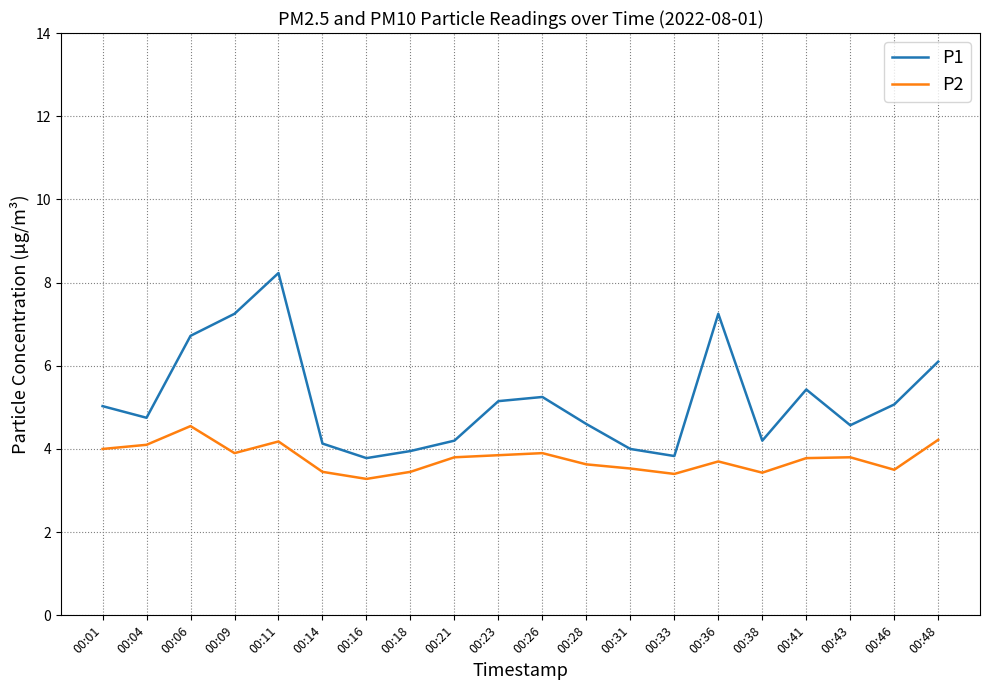

Which series has the widest spread of values?

P1